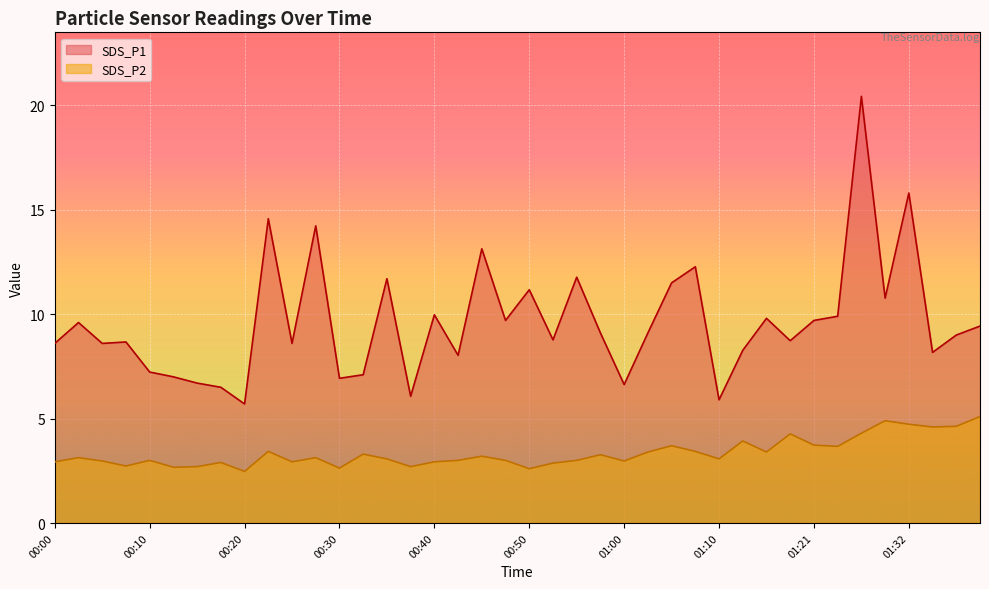

How many interior local valleys does the SDS_P2 series have?

12